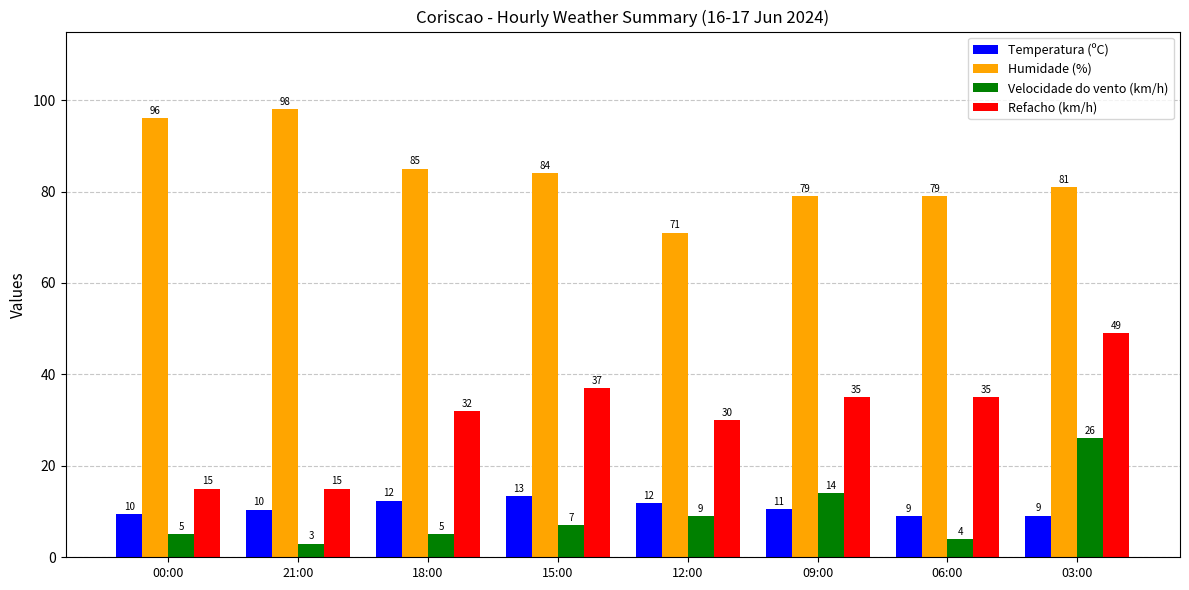

Does the chart contain any negative values?

No